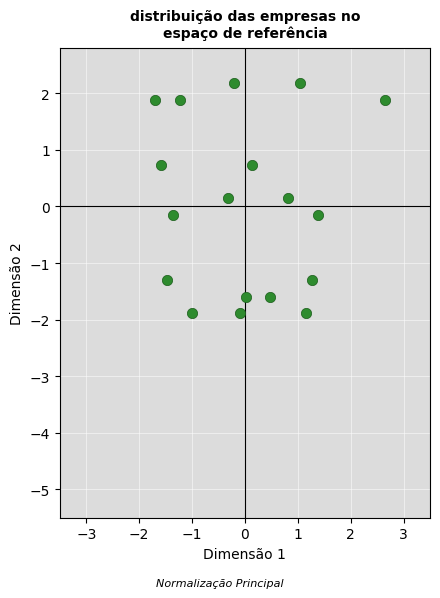

What is the range of Y values (max minus min)?

4.1